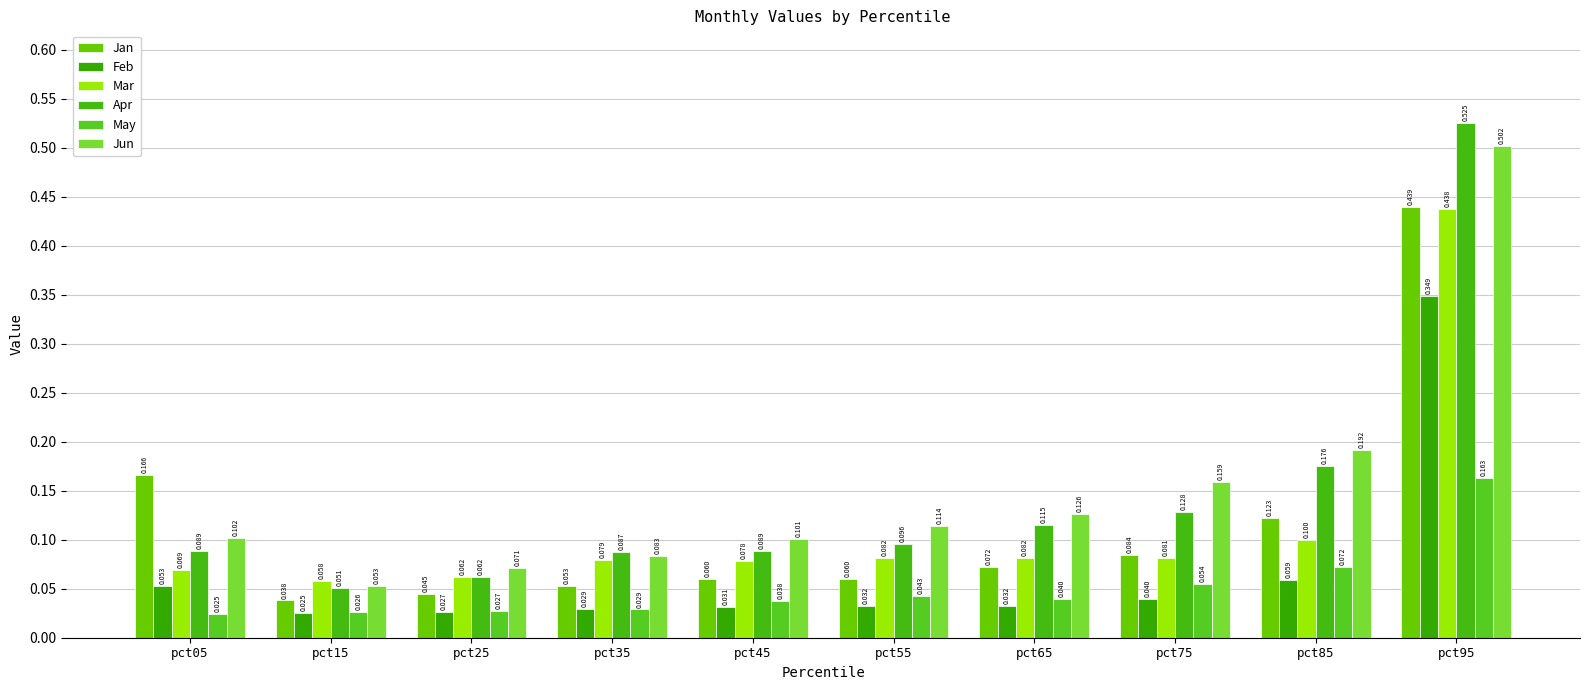

Rank the series by their maximum value, from lowest to highest.

May, Feb, Mar, Jan, Jun, Apr